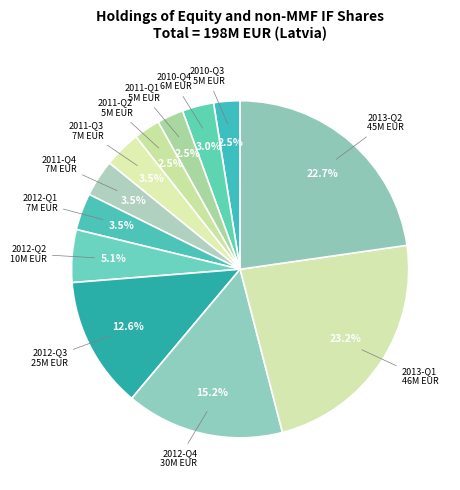

How many slices are in this pie chart?

12